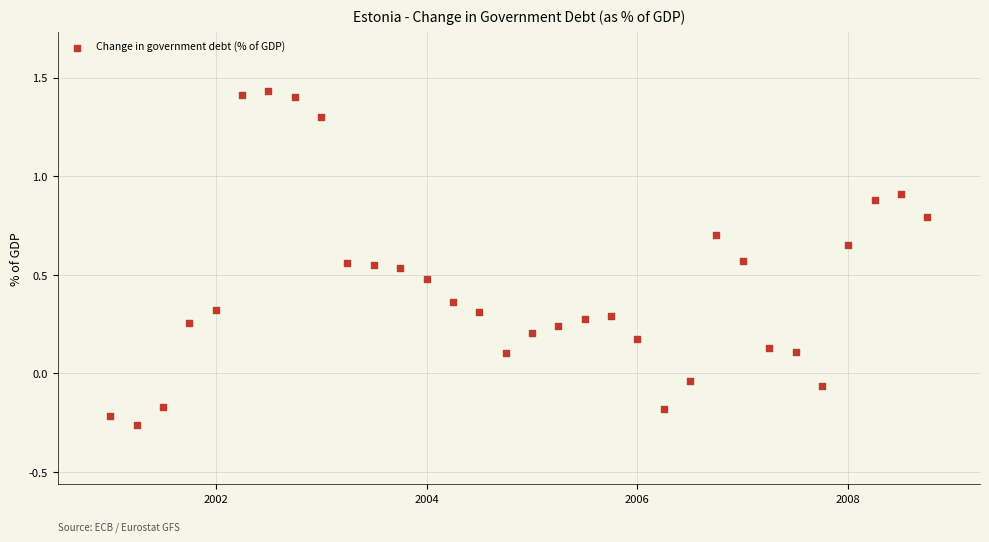

What is the range of X values (max minus min)?

7.8